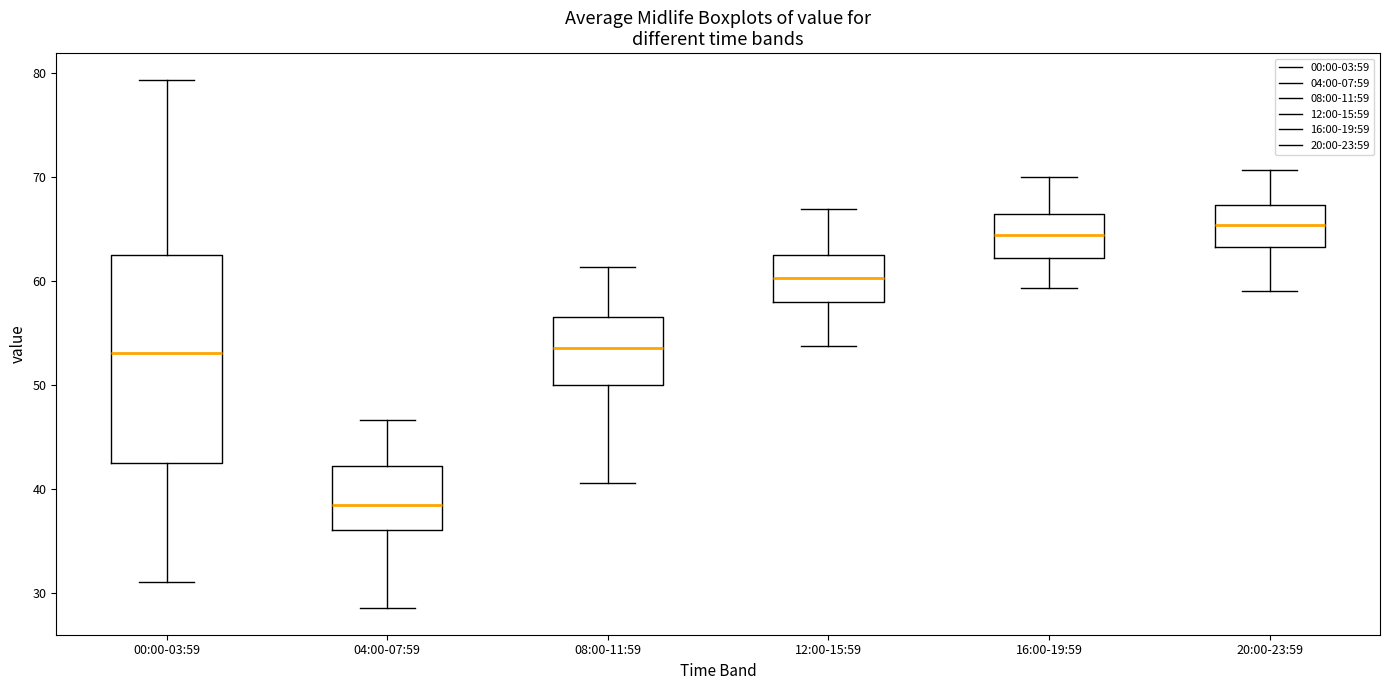

Reading left to right, transcribe this box plot: for each box, give where its median line is, the range the box spans, and where its two whiskers end, as read against the y-axis. The values are not printed on the chart, so give them approximately, as read against the axis.

00:00-03:59: median 53, box 43 to 63, whiskers 31 to 79
04:00-07:59: median 39, box 36 to 42, whiskers 29 to 47
08:00-11:59: median 54, box 50 to 57, whiskers 41 to 61
12:00-15:59: median 60, box 58 to 63, whiskers 54 to 67
16:00-19:59: median 64, box 62 to 66, whiskers 59 to 70
20:00-23:59: median 65, box 63 to 67, whiskers 59 to 71